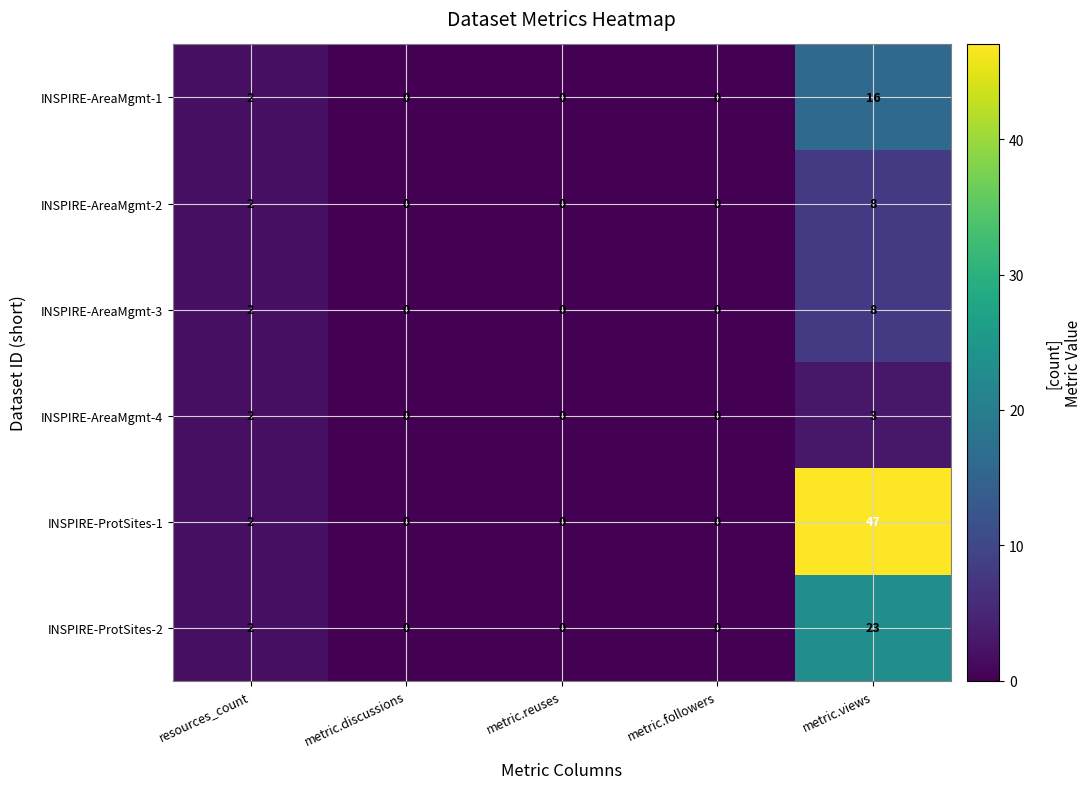

Which series has the largest total across all categories?

INSPIRE-ProtSites-1